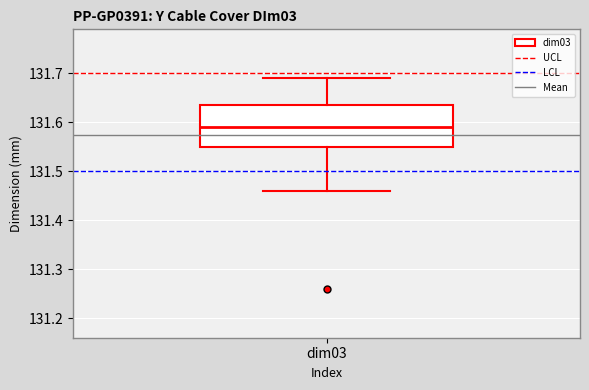

Where is the lower edge of the box for dim03 on the y-axis? The values are not printed on the chart, so give them approximately, as read against the axis.

131.55